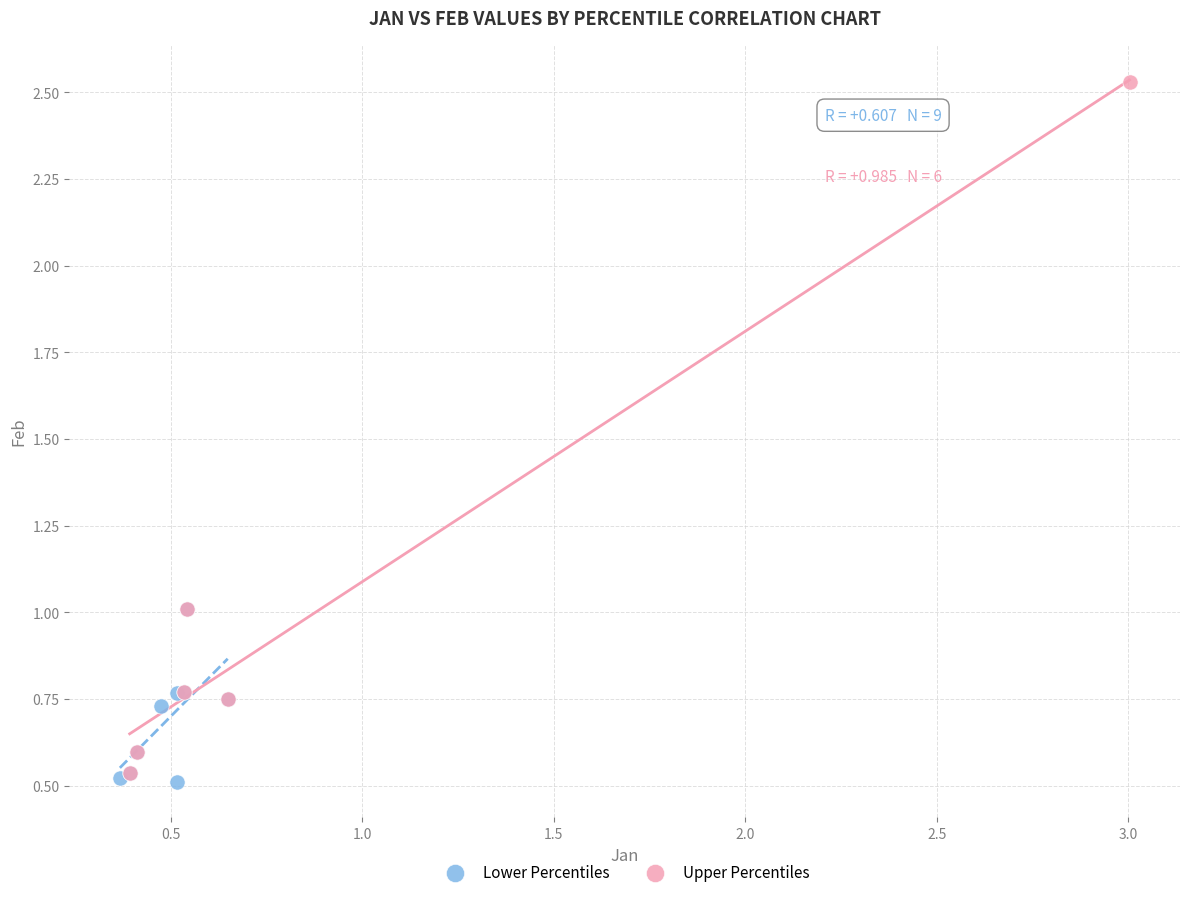

What are all the series names shown in the legend?

Lower Percentiles, Upper Percentiles